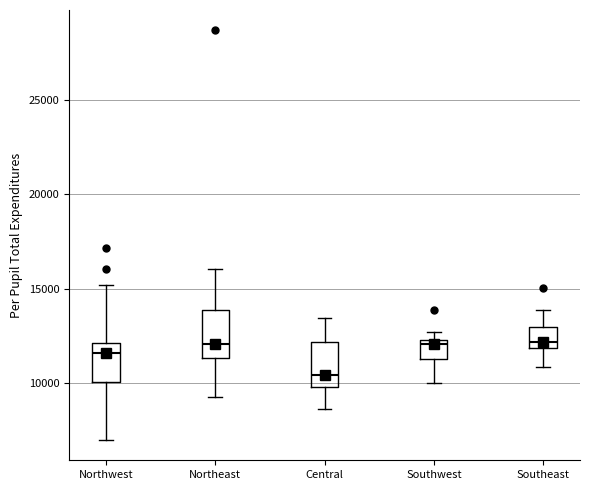

Where is the upper edge of the box for Northeast on the y-axis? The values are not printed on the chart, so give them approximately, as read against the axis.

14000